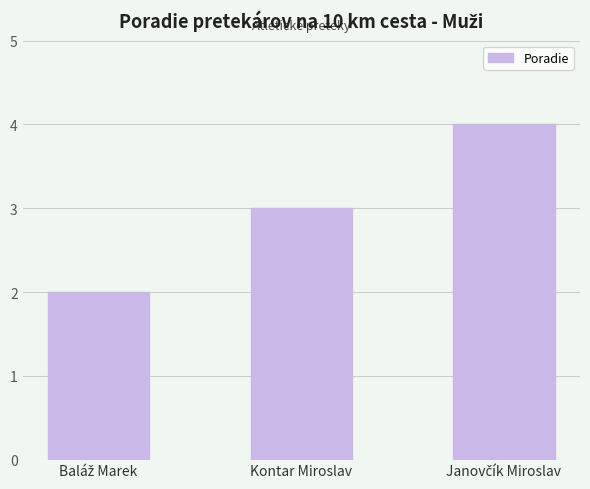

True or false: the data shows 5 at Kontar Miroslav.

False